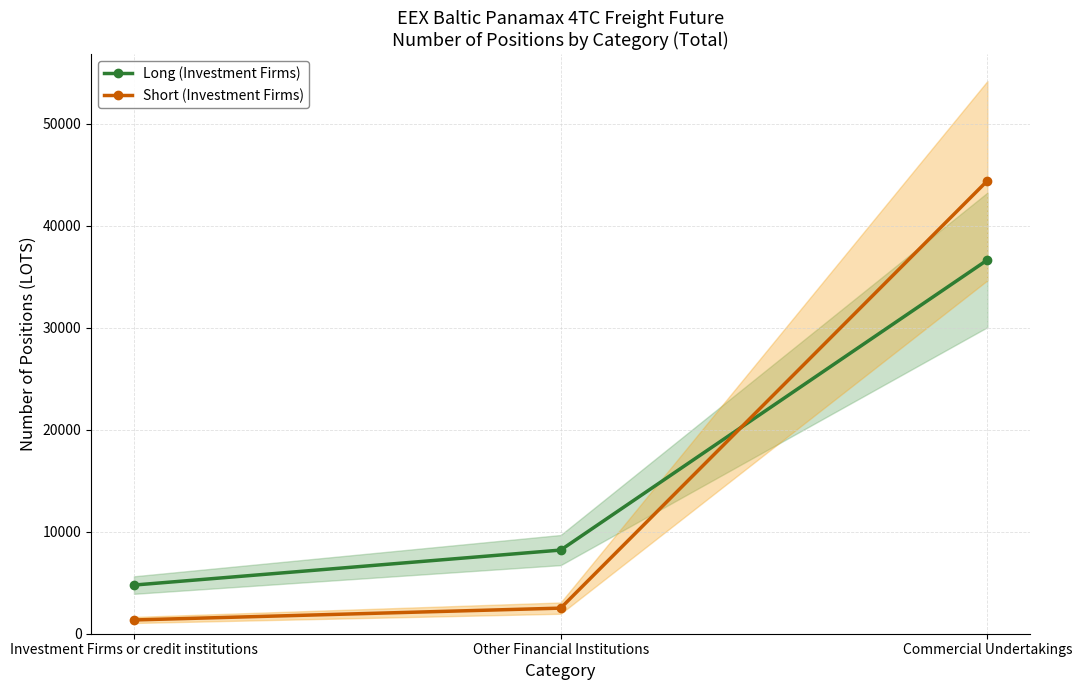

Where does the Short (Investment Firms) series first go above 2510?

Commercial Undertakings